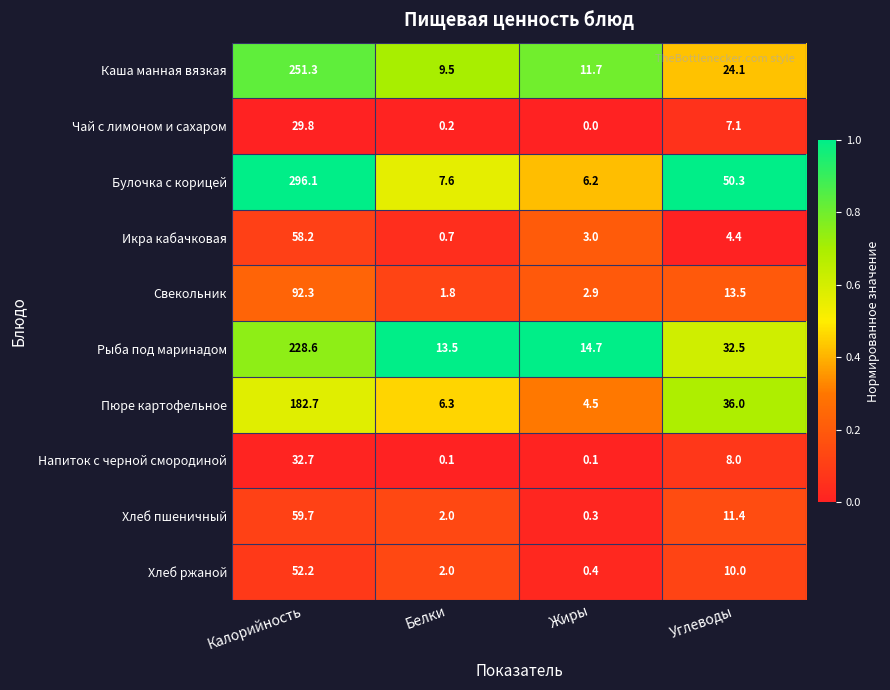

True or false: Каша манная вязкая has a value of 31.6 at Углеводы.

False